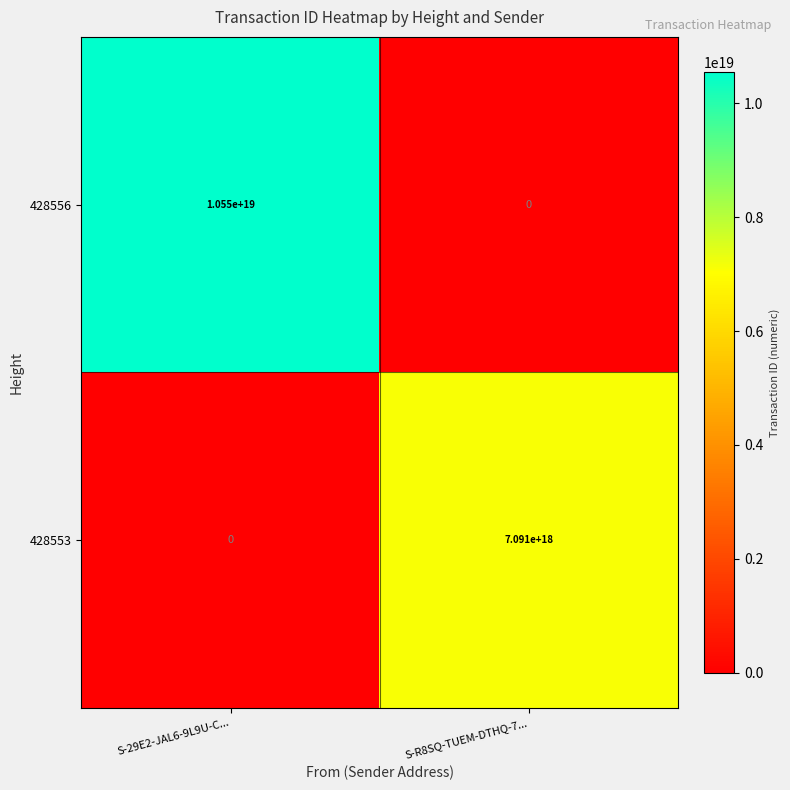

Rank the series by their average value, from highest to lowest.

428556, 428553